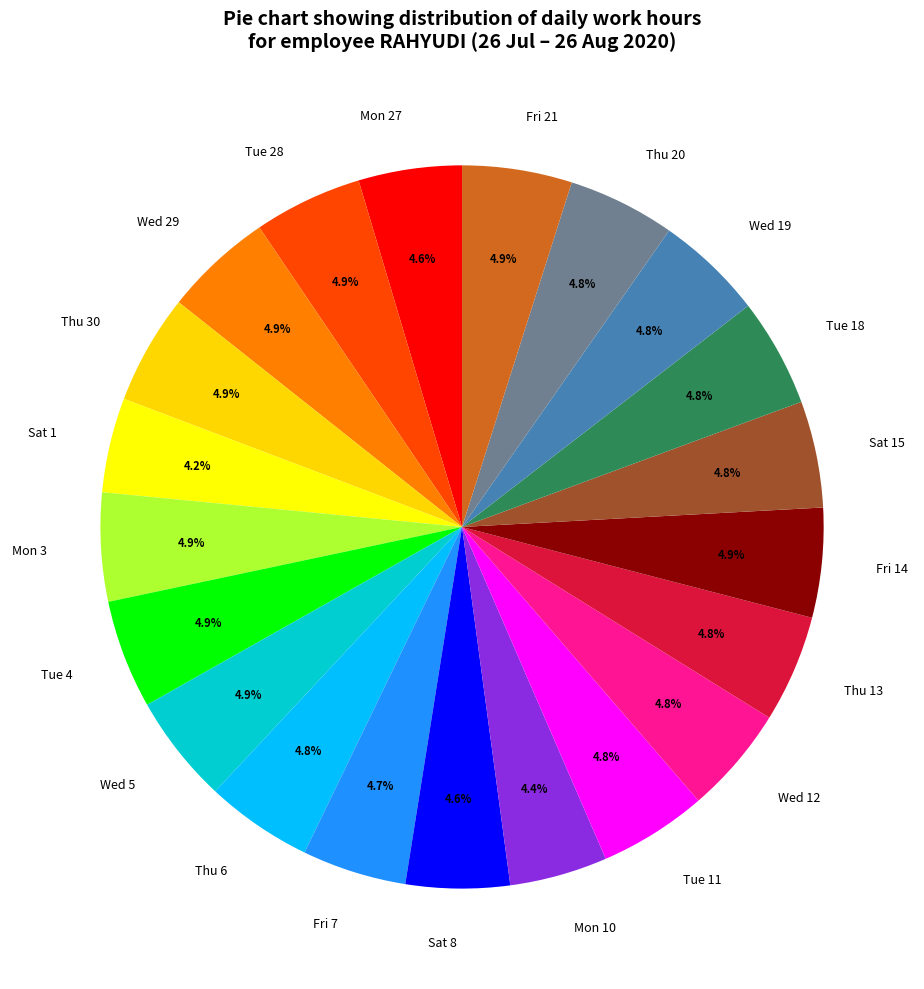

What is the ratio of the value at Tue 4 to the value at Wed 5?

1.0